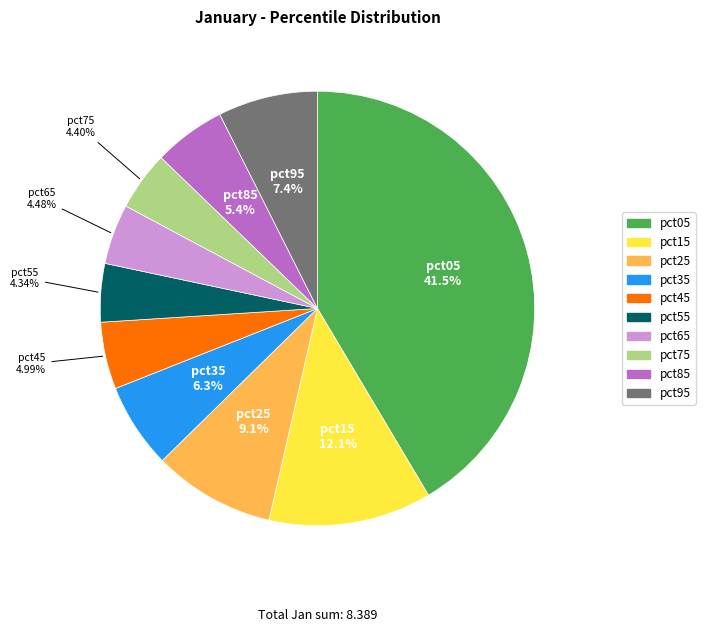

What percentage is the pct65 slice, to the nearest percent?

4%